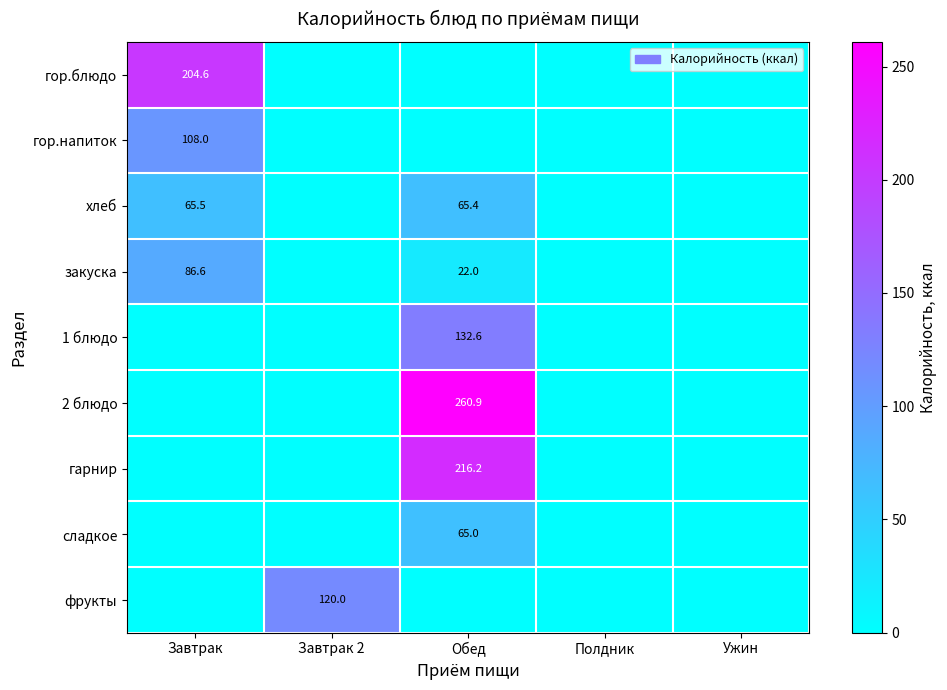

True or false: гор.блюдо has a value of 204.6 at Завтрак.

True